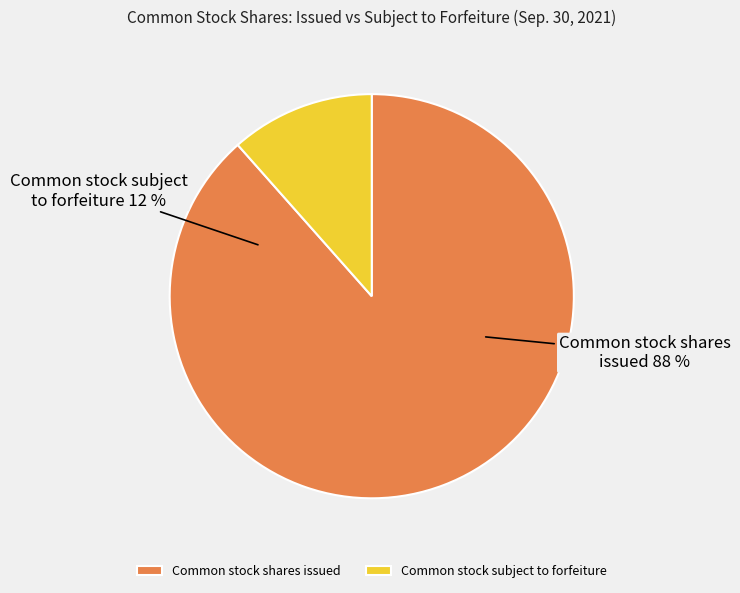

True or false: Common stock subject to forfeiture accounts for 12% of the total.

True